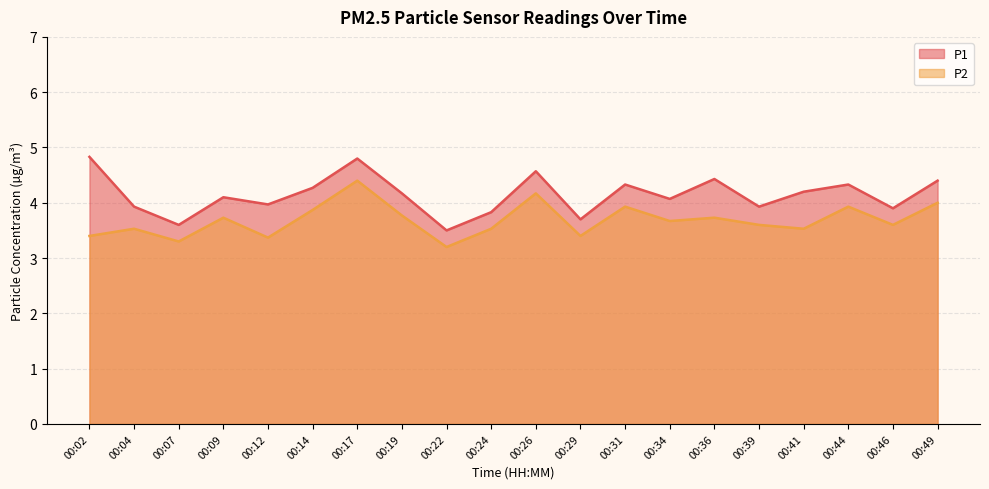

True or false: P1 and P2 cross at least once.

False